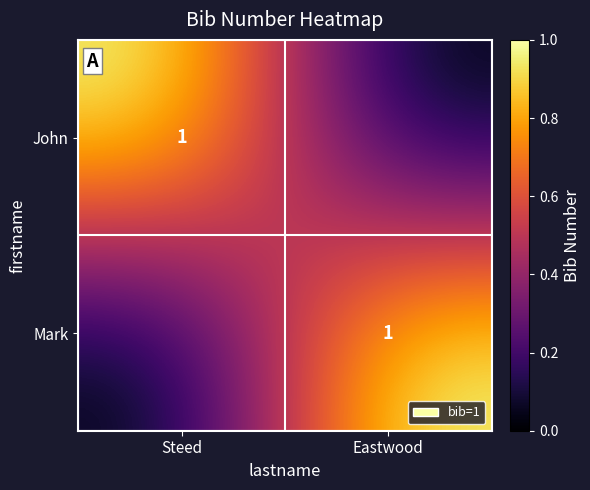

Is it true that Mark equals 1 at Eastwood?

True